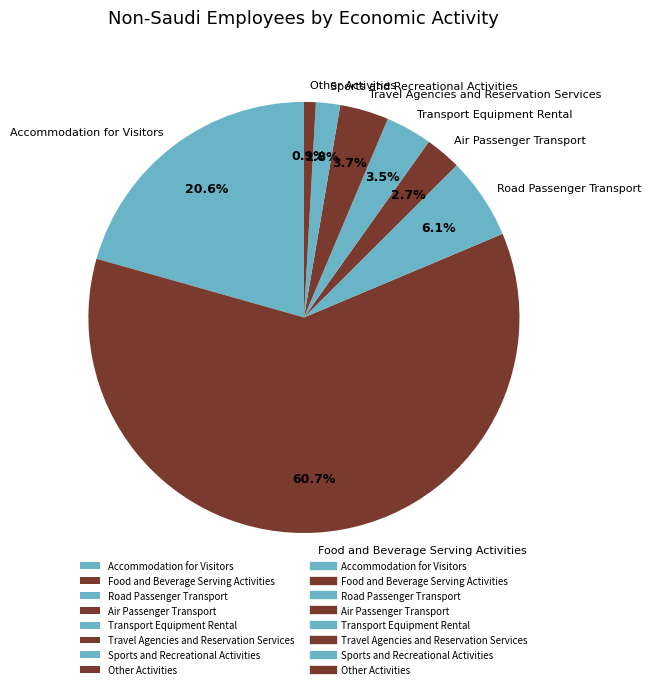

Is the sum of Food and Beverage Serving Activities and Other Activities greater than half?

Yes